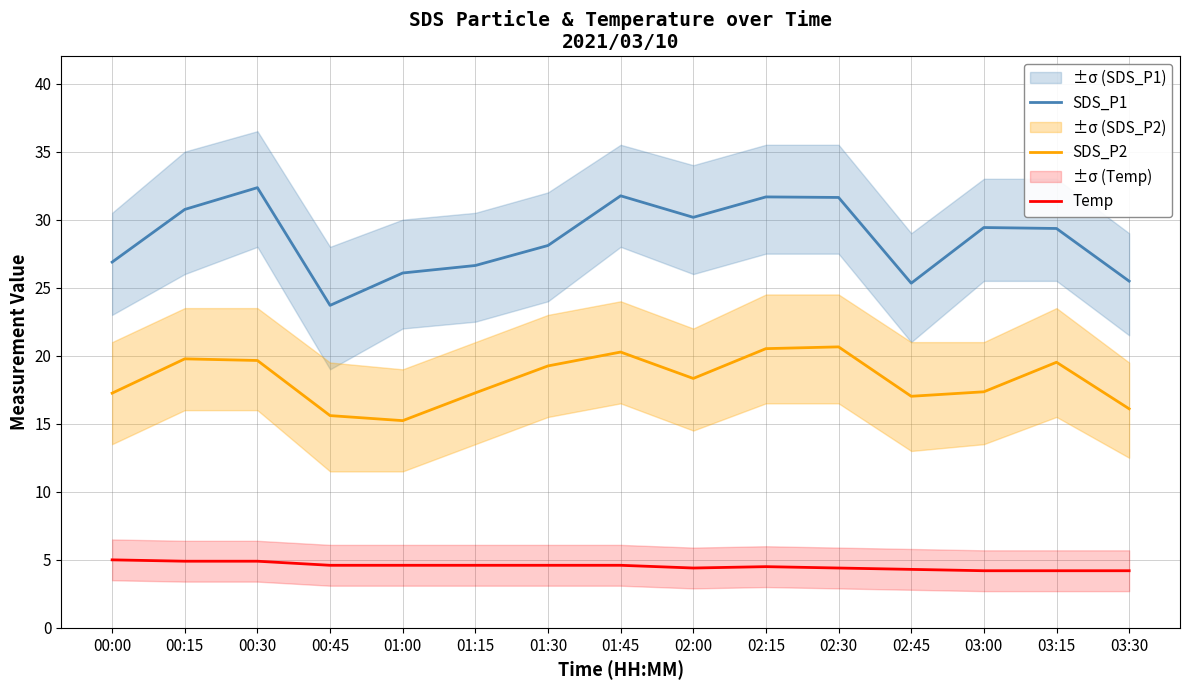

True or false: SDS_P1 has more than 0 interior local peaks.

True